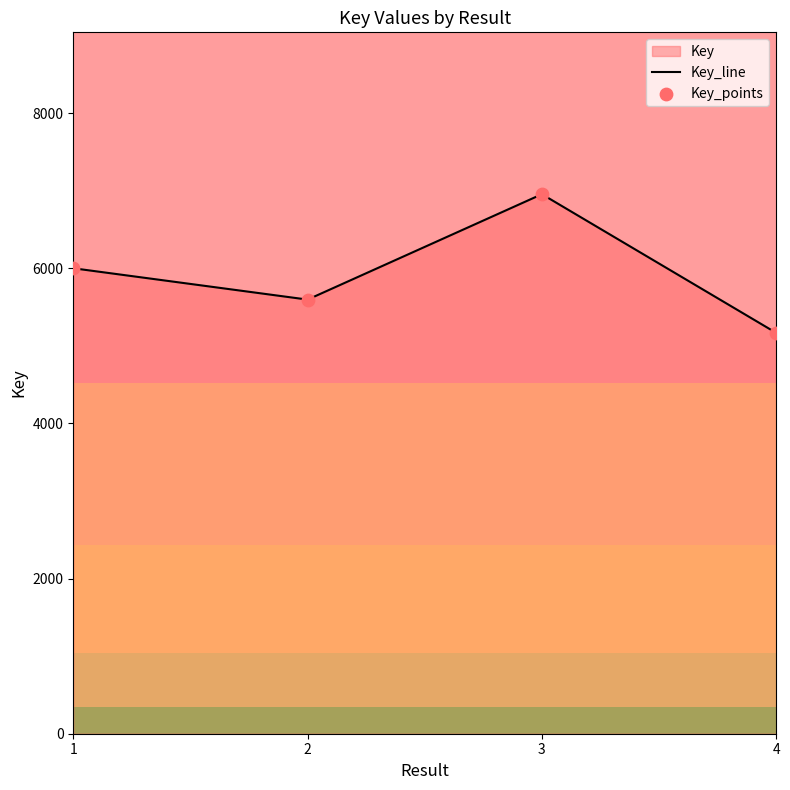

What is the total value across all series at 1?

12002